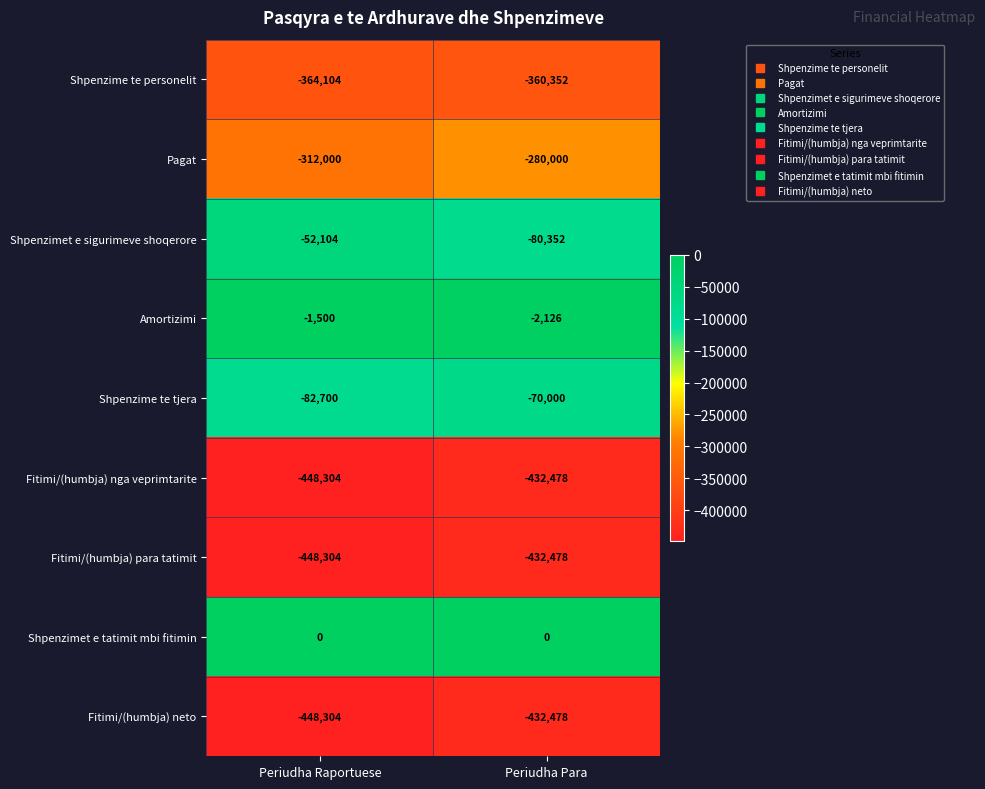

The Shpenzime te personelit series shows -497179 at Periudha Para. True or false?

False